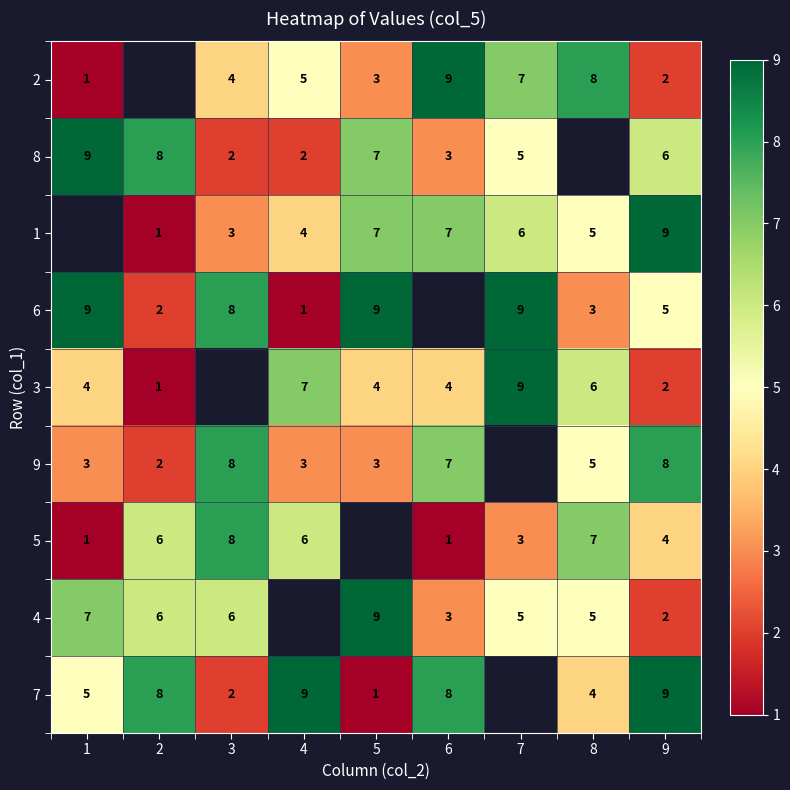

True or false: 8 has a value of 3 at 6.

True